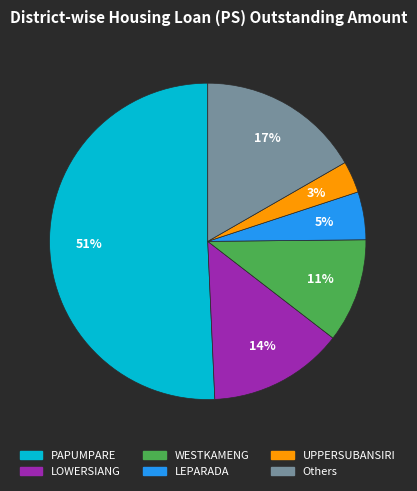

To the nearest percent, what is the average slice percentage?

17%